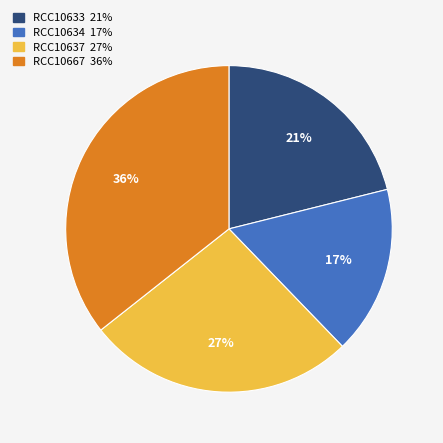

What percentage is the RCC10667 slice, to the nearest percent?

36%